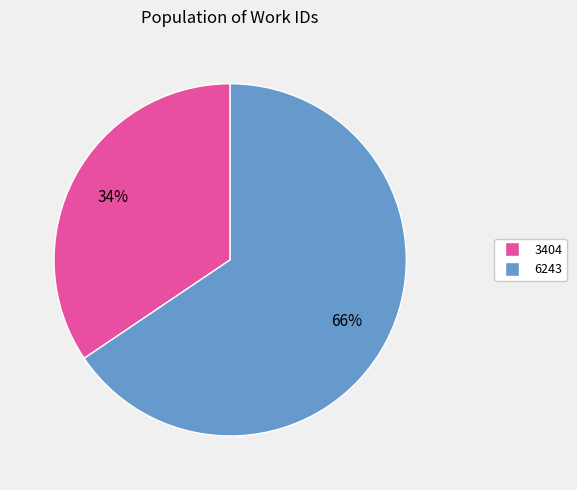

Rank the categories by value from lowest to highest.

3404, 6243